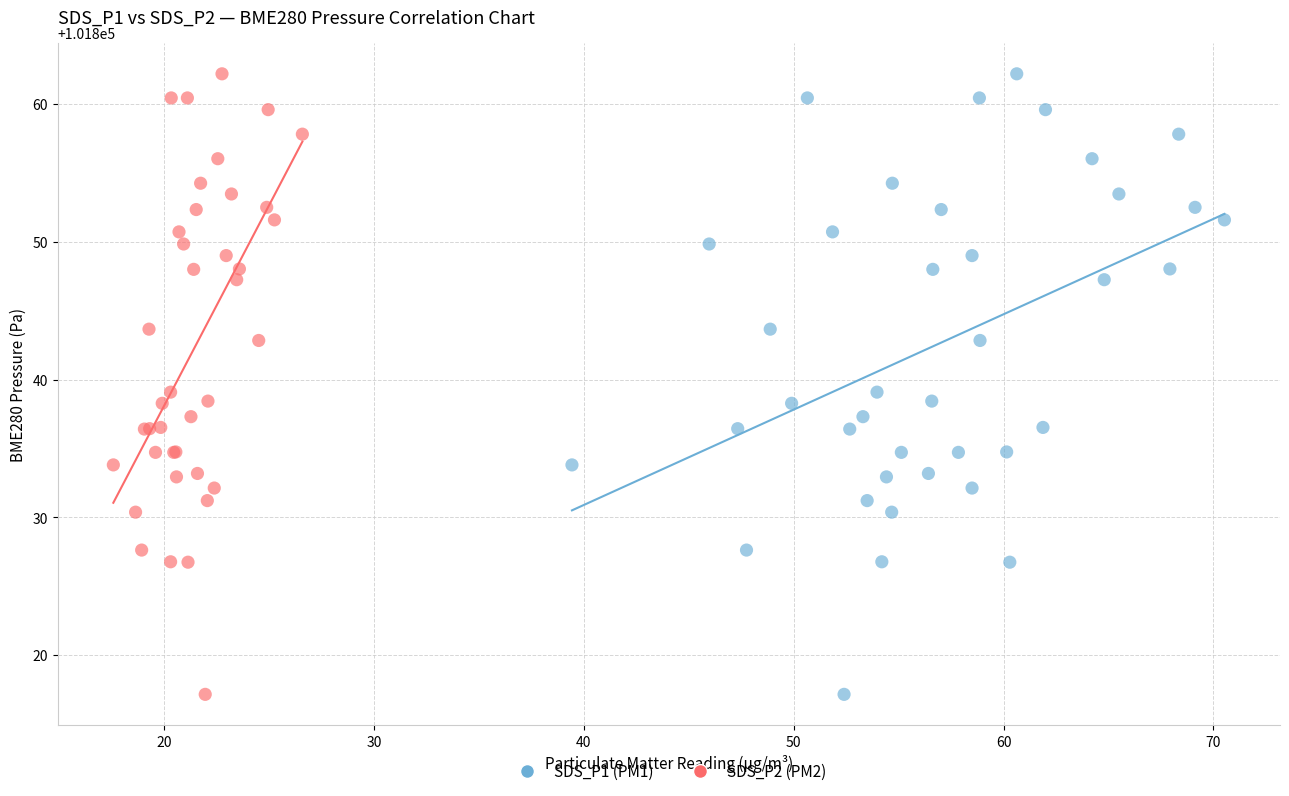

What are all the series names shown in the legend?

SDS_P1 (PM1), SDS_P2 (PM2)